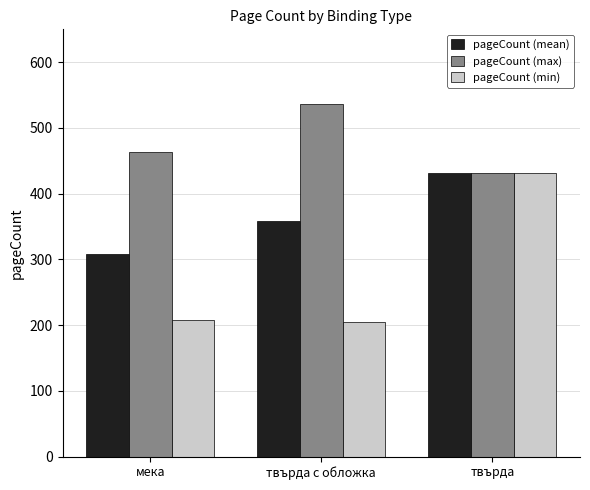

How many groups of bars are there?

3